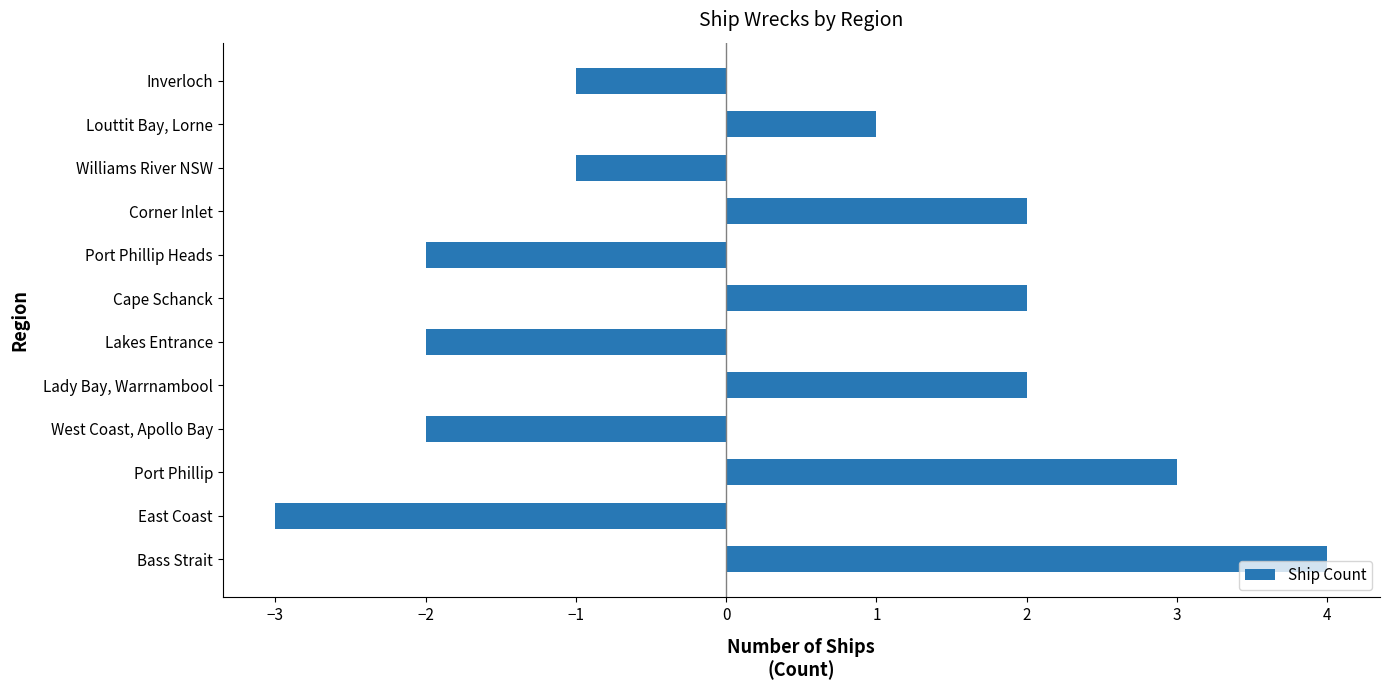

How many positive values are there?

6